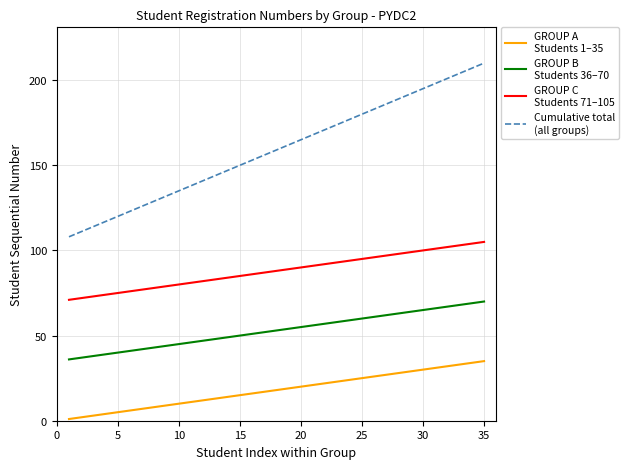

What is the maximum value shown in the chart?

210